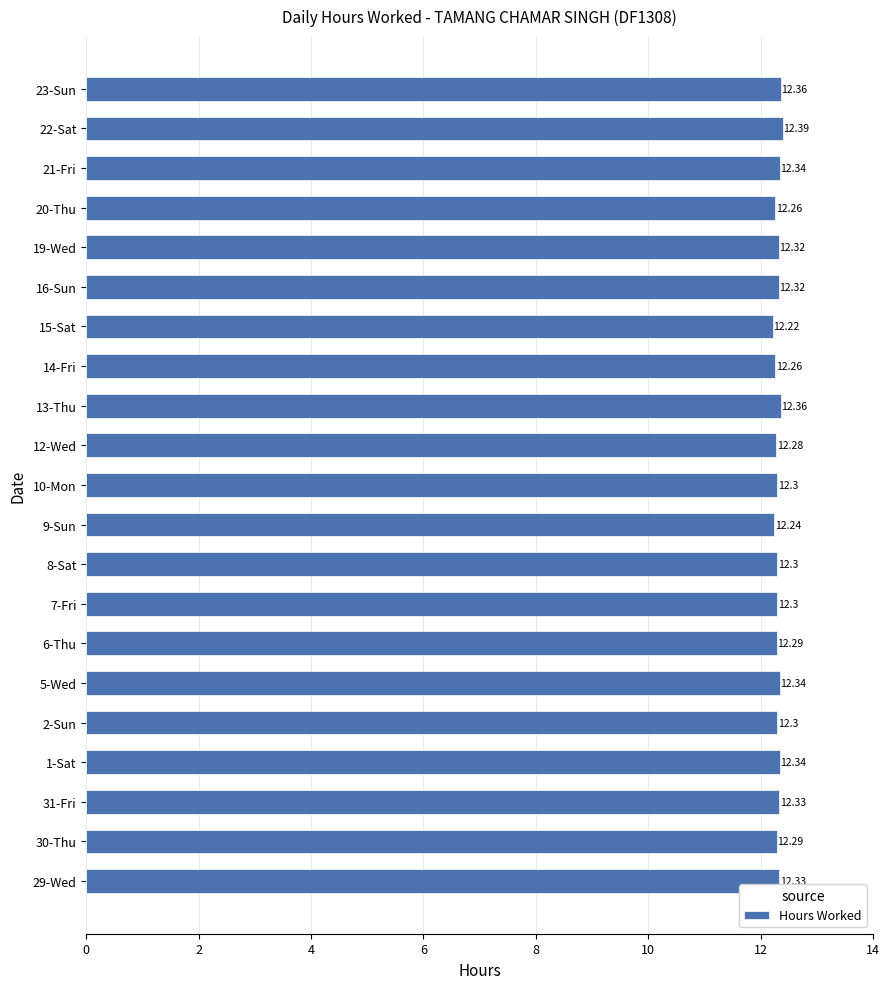

What is the difference between the maximum and minimum values?

0.2